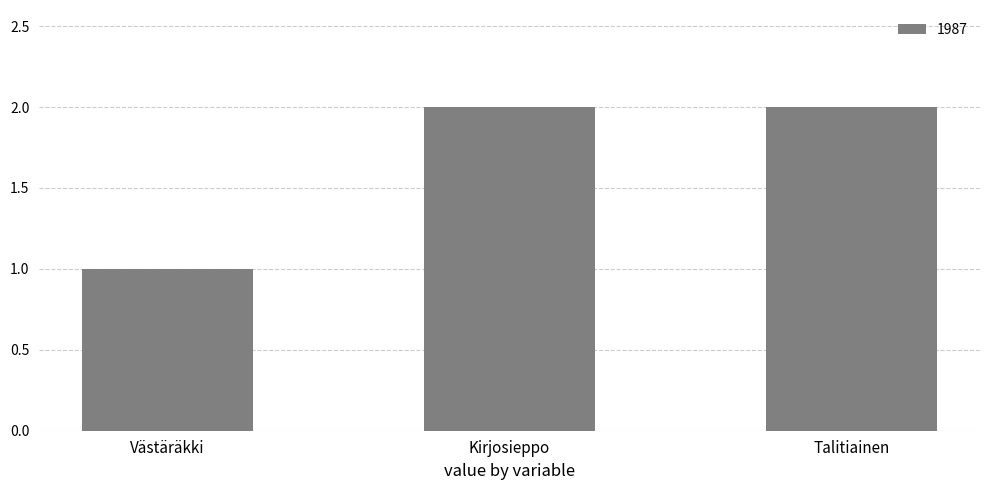

Are the bars grouped side by side (vs. stacked)?

No